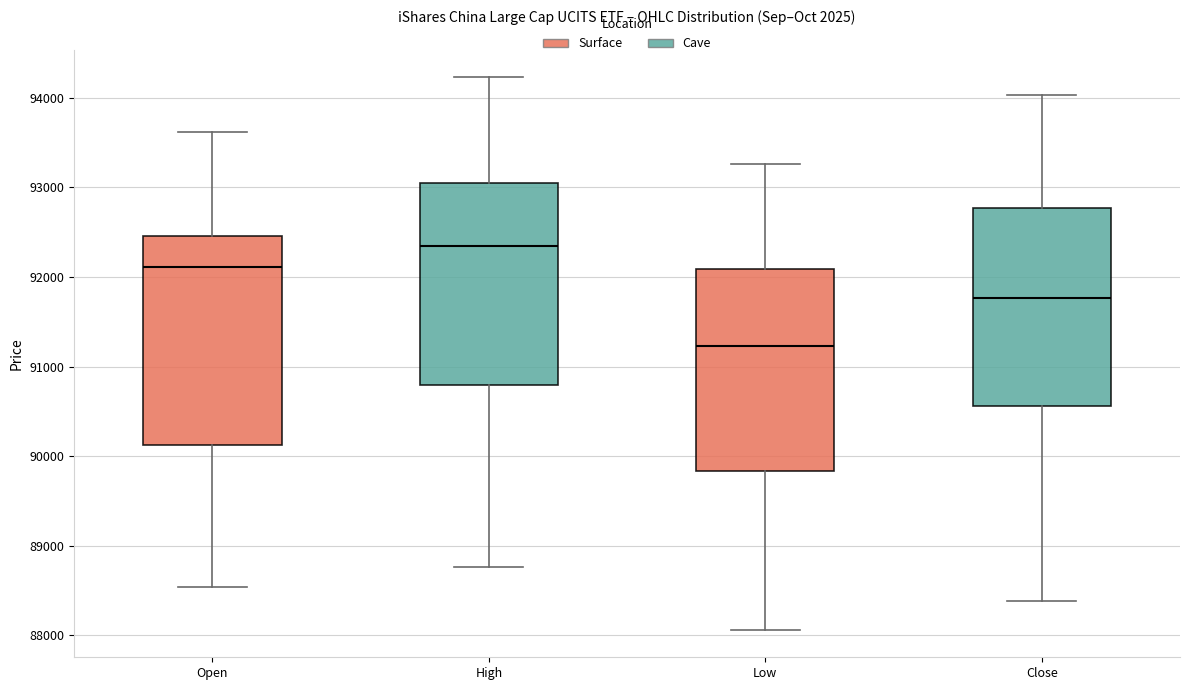

Reading left to right, read every box against the y-axis: the position of its median line, the range the box covers, and the ends of its whiskers. The values are not printed on the chart, so give them approximately, as read against the axis.

Open: median 92100, box 90100 to 92500, whiskers 88500 to 93600
High: median 92300, box 90800 to 93000, whiskers 88800 to 94200
Low: median 91200, box 89800 to 92100, whiskers 88100 to 93300
Close: median 91800, box 90600 to 92800, whiskers 88400 to 94000